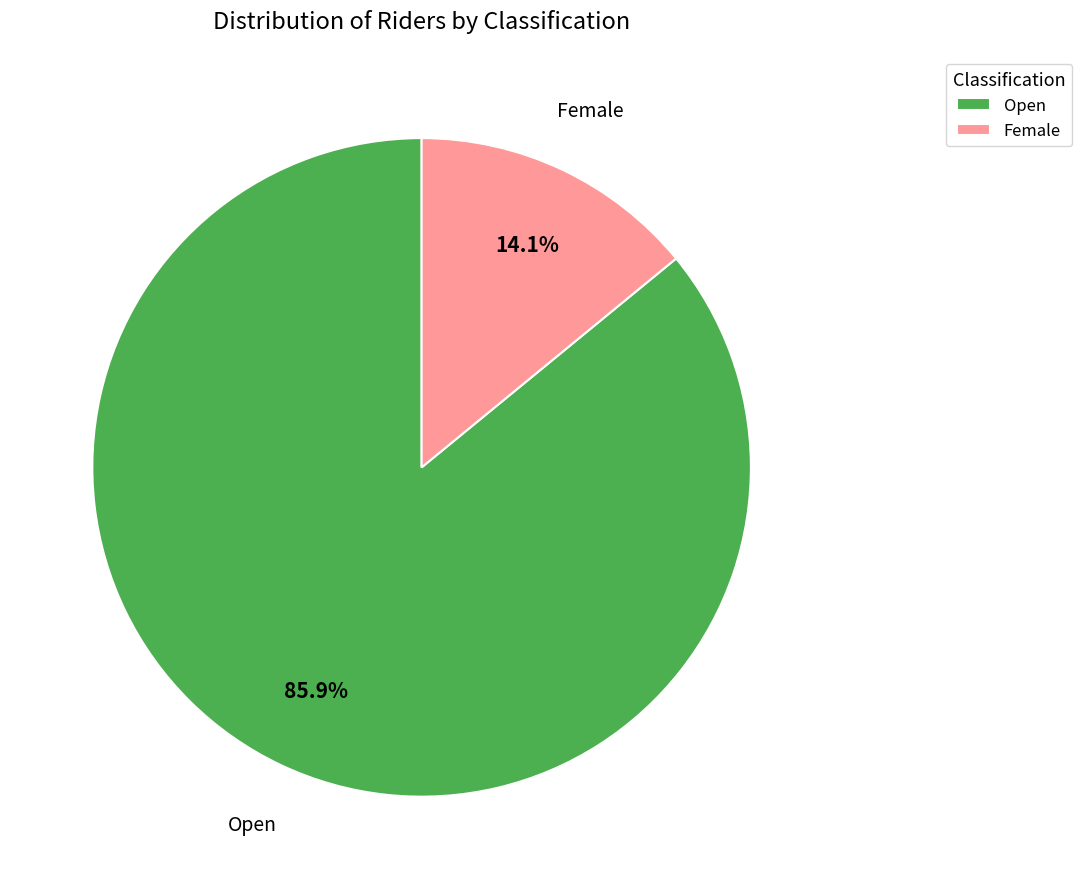

Rank the categories by value from lowest to highest.

Female, Open